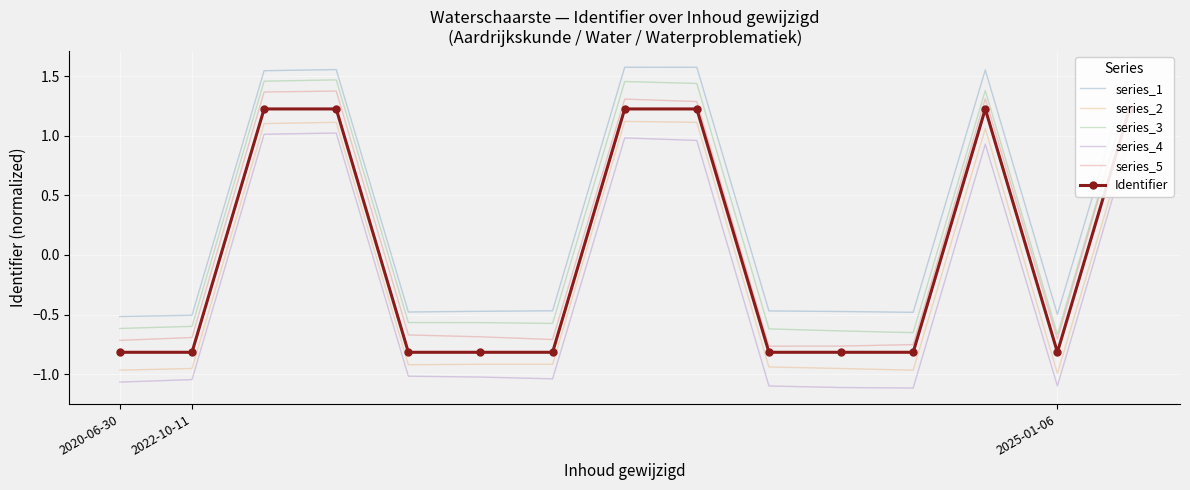

What is the highest value of the Identifier series?

1.2